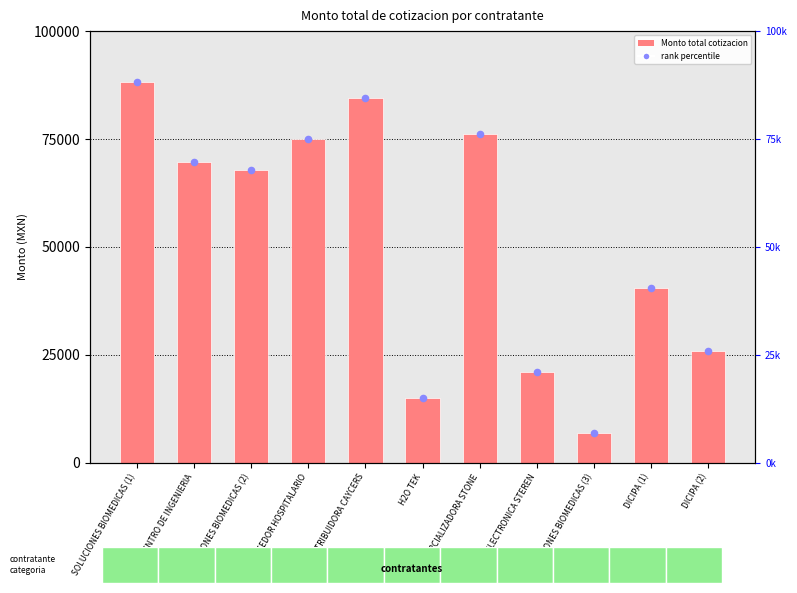

Which series reaches the minimum Y coordinate?

Monto total de la cotizacion